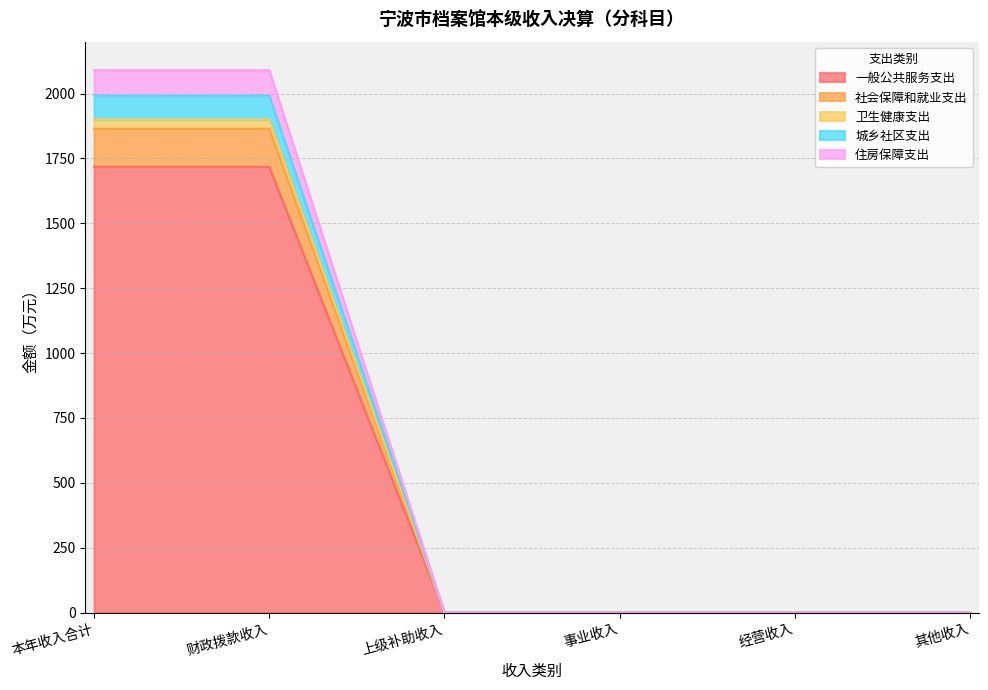

Does the chart have visible grid lines?

Yes